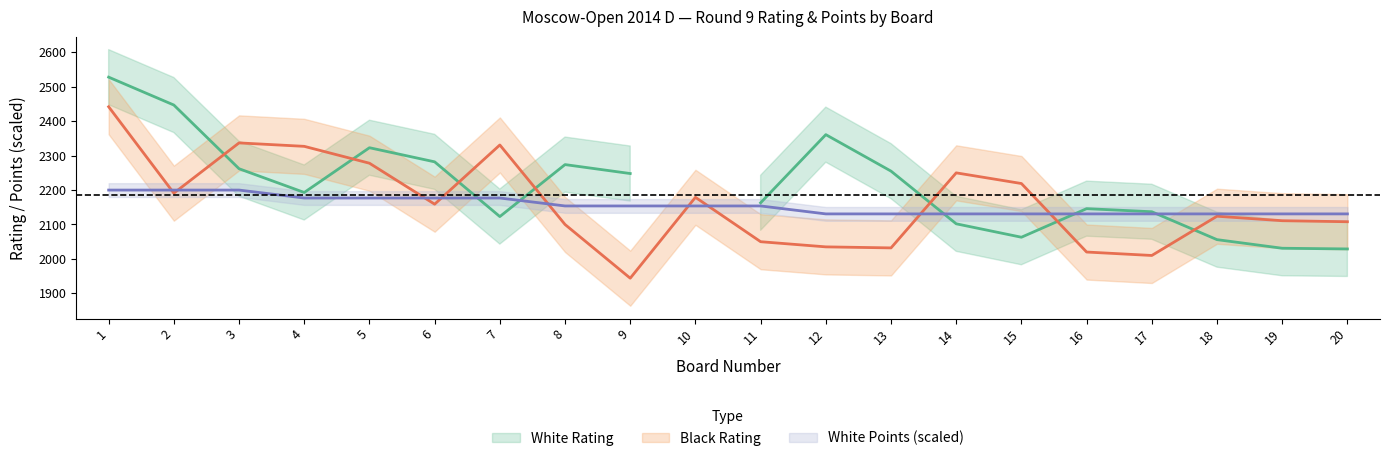

True or false: Black Rating has a value of 2159.0 at 6.

True